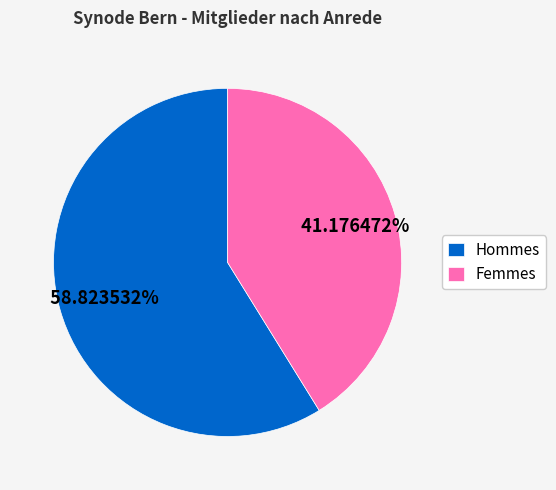

What is the ratio of the value at Femmes to the value at Hommes?

0.7